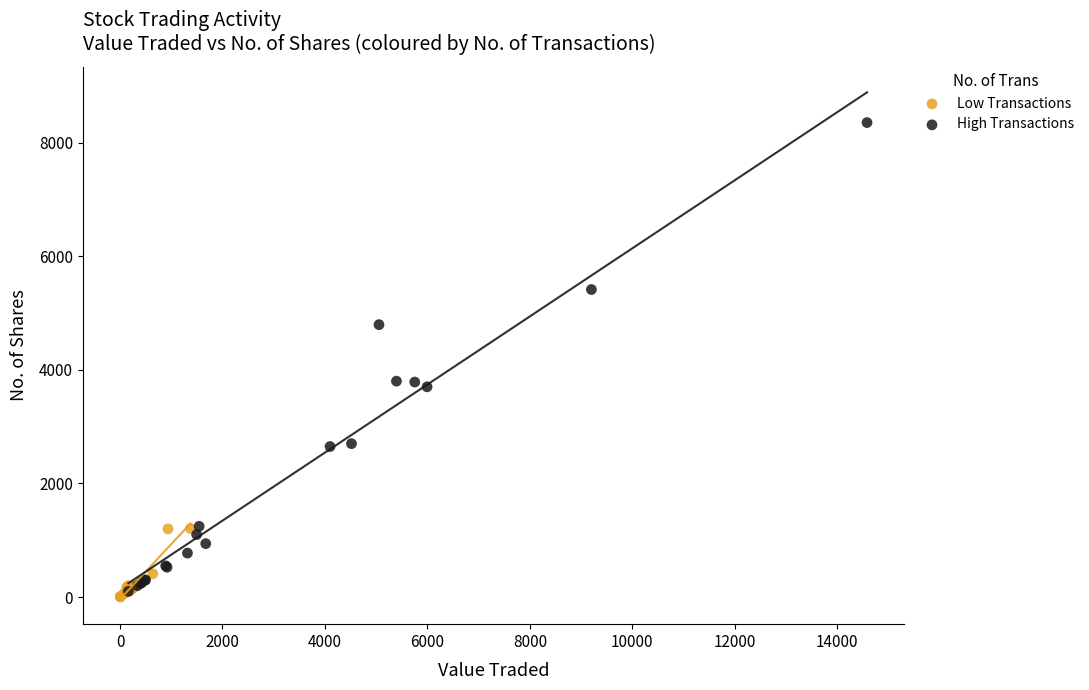

Which series reaches the minimum Y coordinate?

Low Transactions